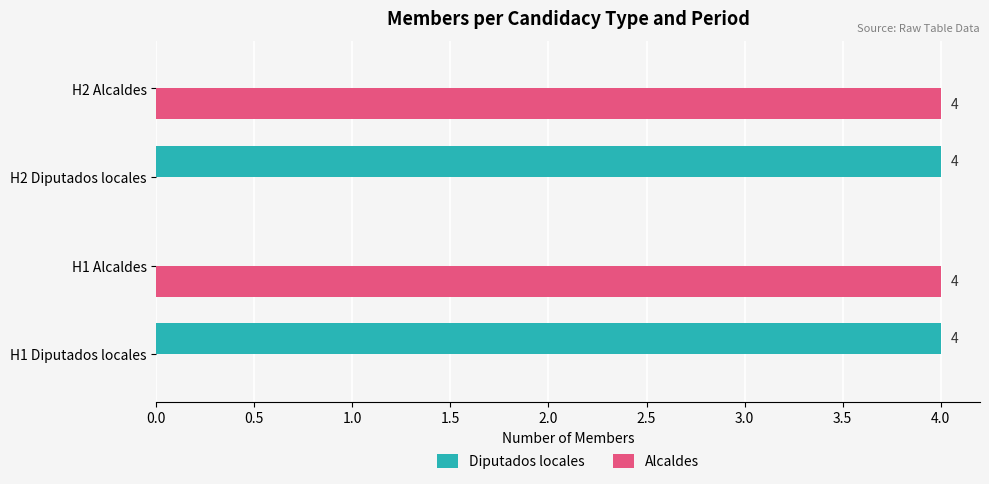

What is the approximate value of Diputados locales at H2 Diputados locales?

4